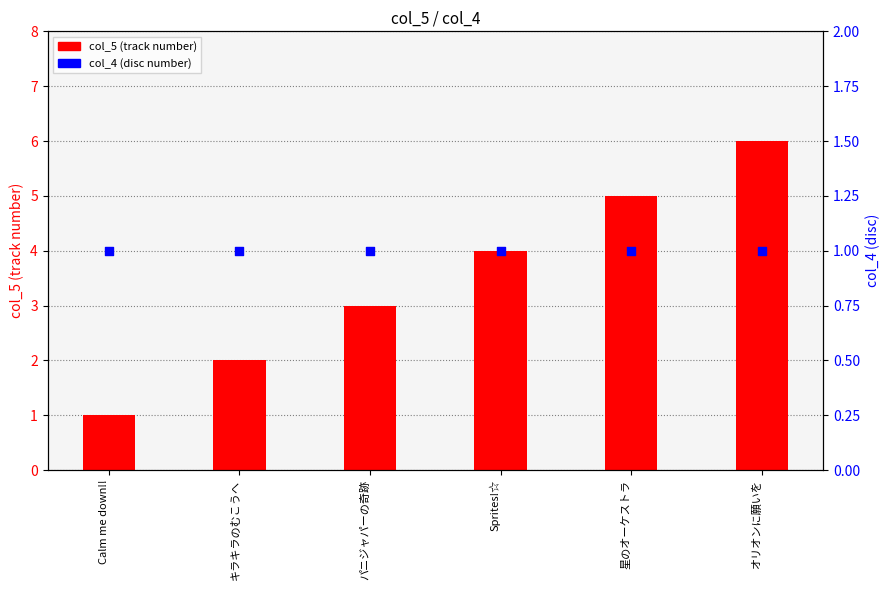

What is the total value across all series at Sprites!☆?

5